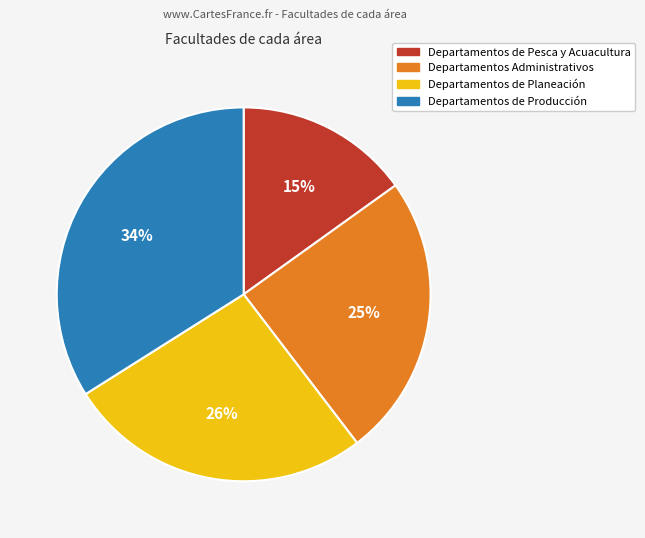

To the nearest percent, what is the difference between the largest and smallest slice percentages?

19%